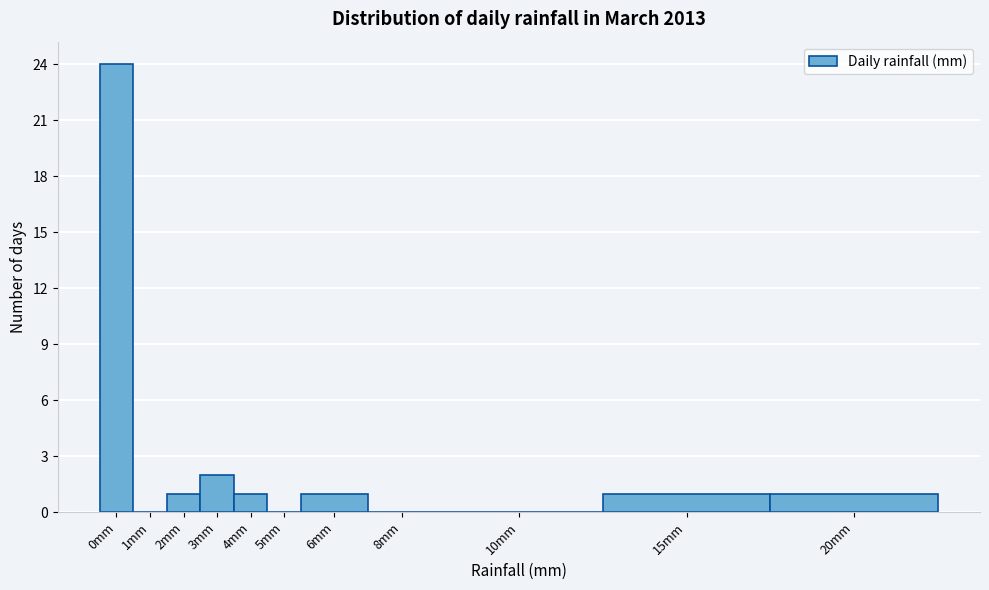

Reading left to right, list all the values displayed in this chart.

0mm=24	1mm=0	2mm=1	3mm=2	4mm=1	5mm=0	6mm=1	8mm=0	10mm=0	15mm=1	20mm=1